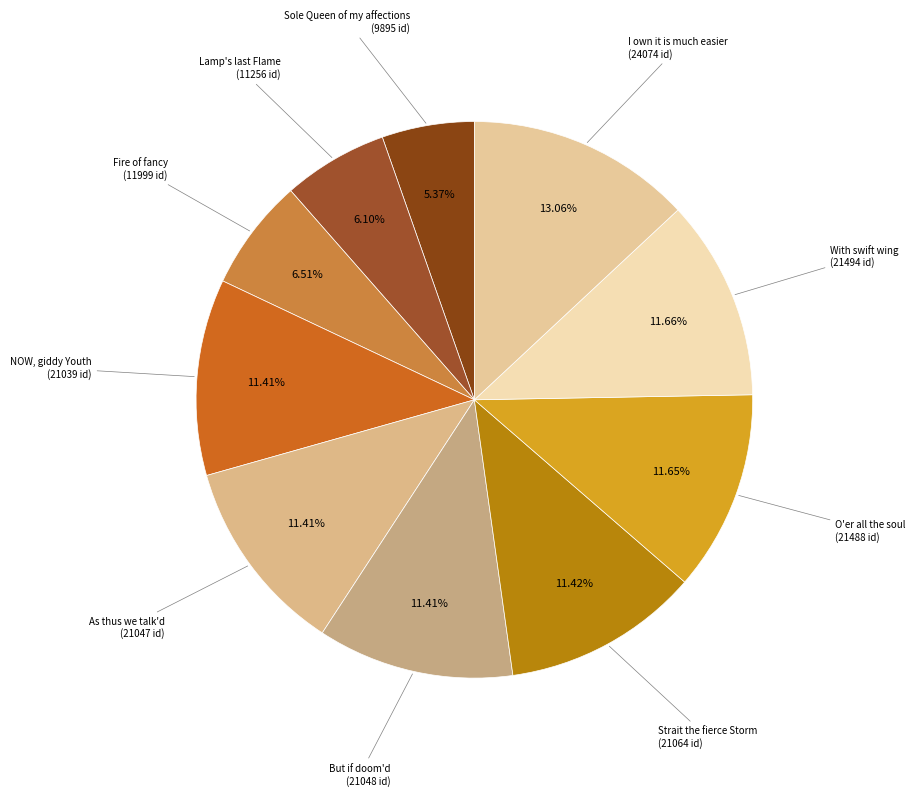

Is there any slice that represents more than half of the pie?

No